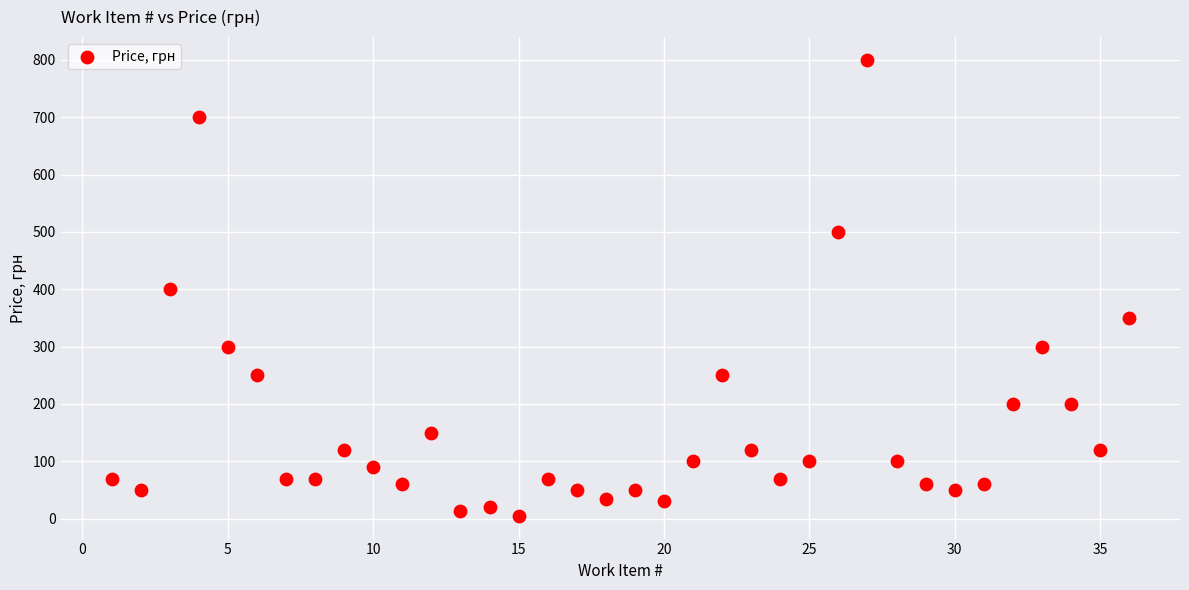

What is the range of X values (max minus min)?

35